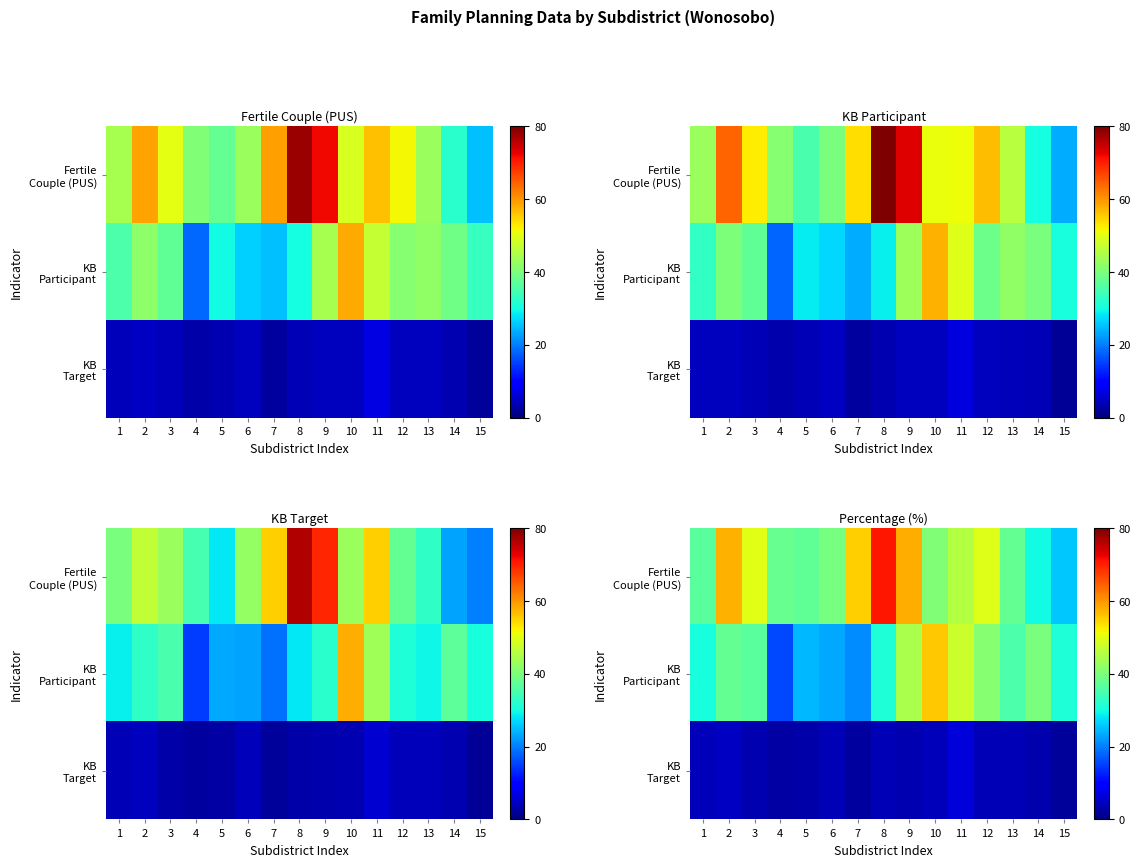

Which series has the widest spread of values?

Fertile Couple (PUS)